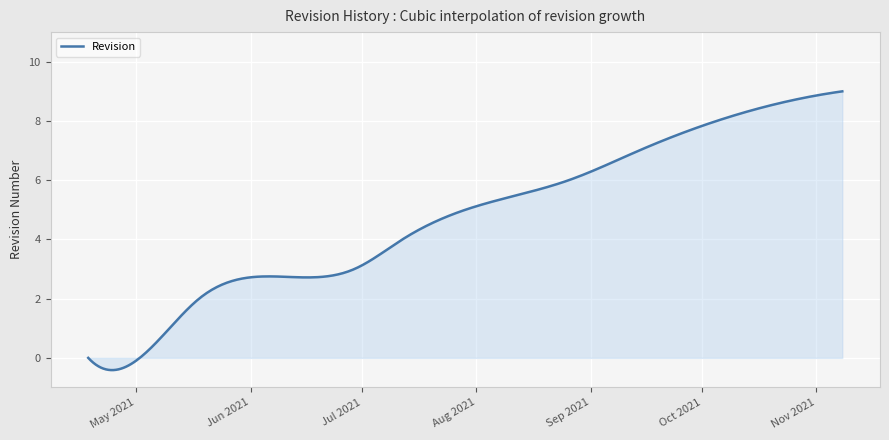

Does the chart have visible grid lines?

Yes